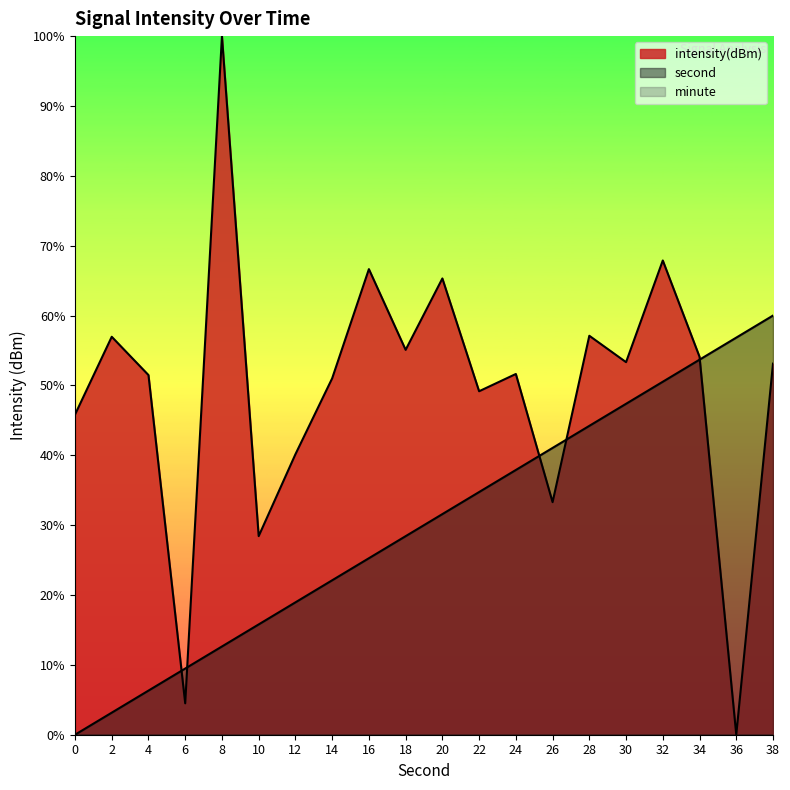

Which series has the largest total across all categories?

intensity(dBm)